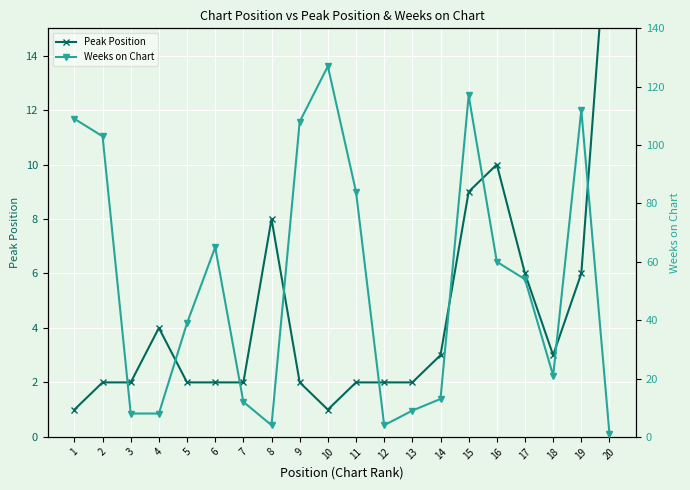

Which series changed the most between 5 and 18?

Weeks on Chart